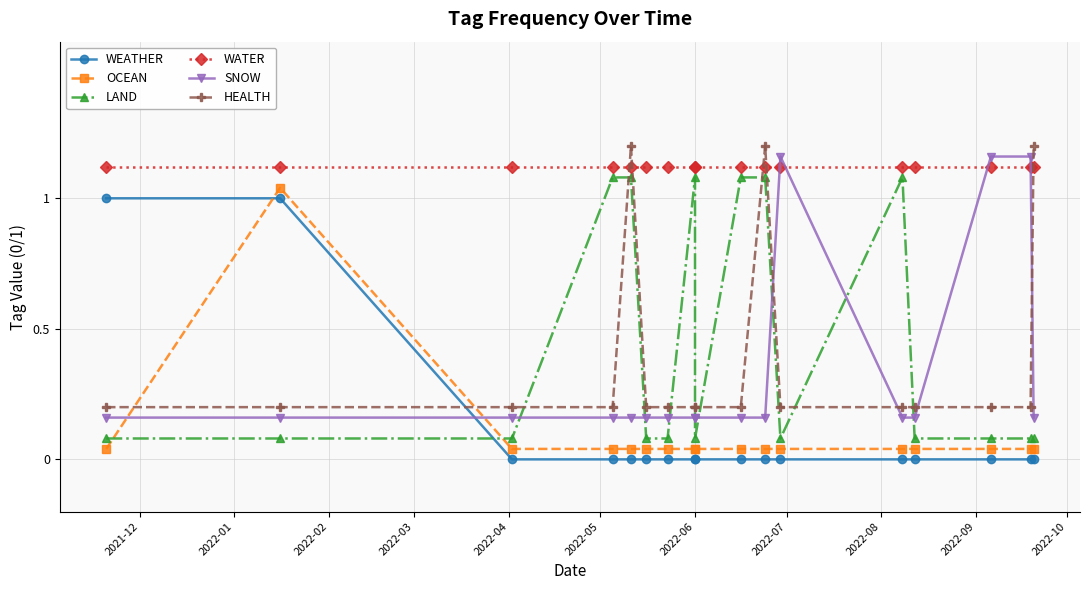

The value of OCEAN at 2022-04 is 0.0. True or false?

False